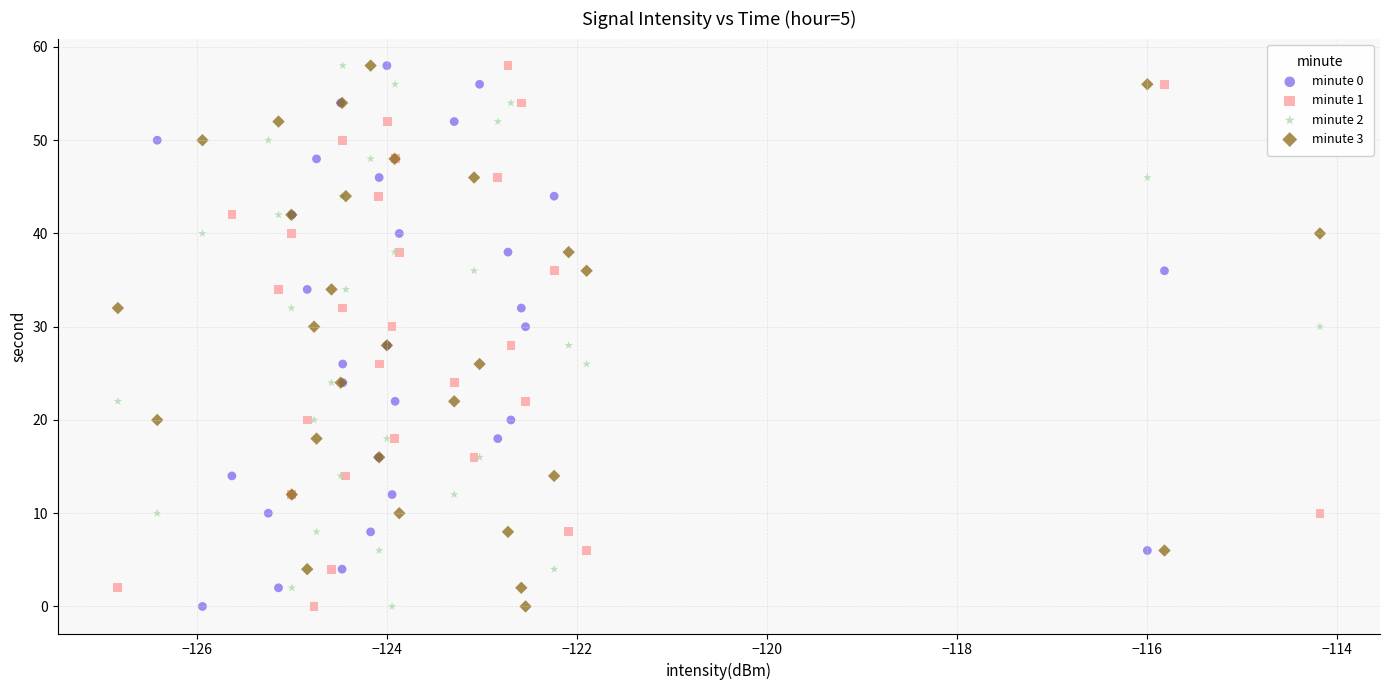

What are all the series names shown in the legend?

minute 0, minute 1, minute 2, minute 3